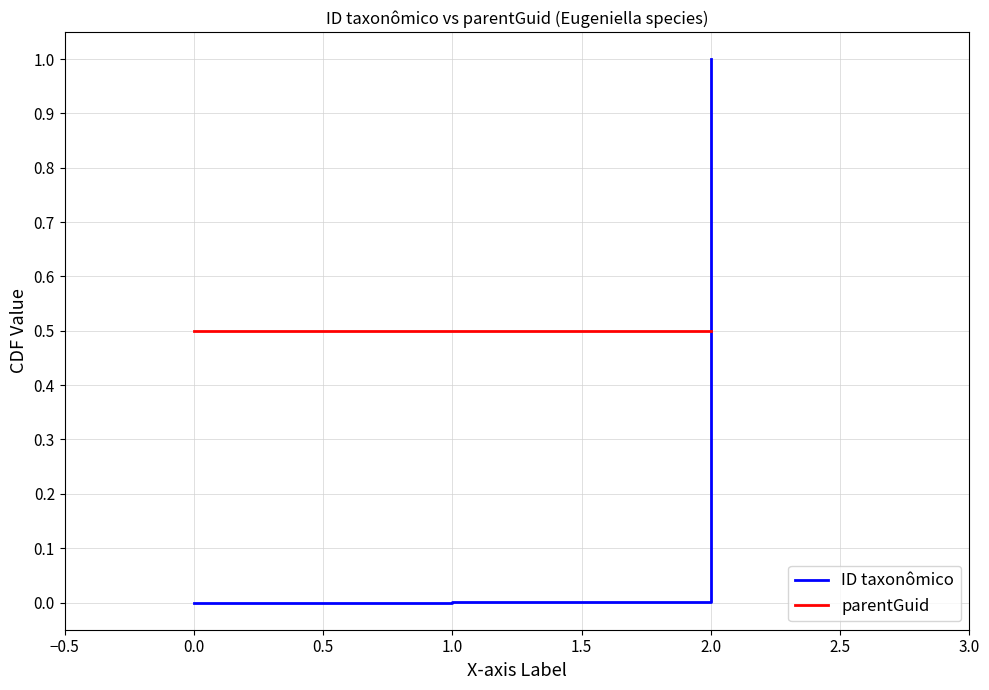

Which series has the largest total across all categories?

parentGuid